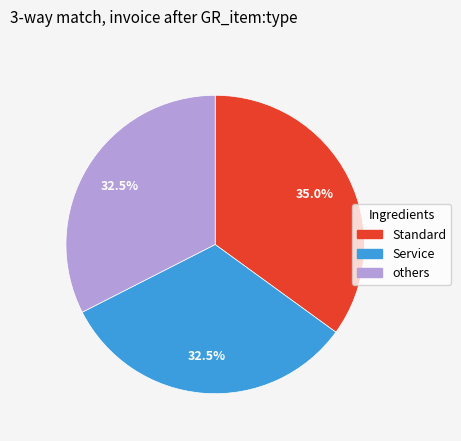

Does any single category account for the majority?

No